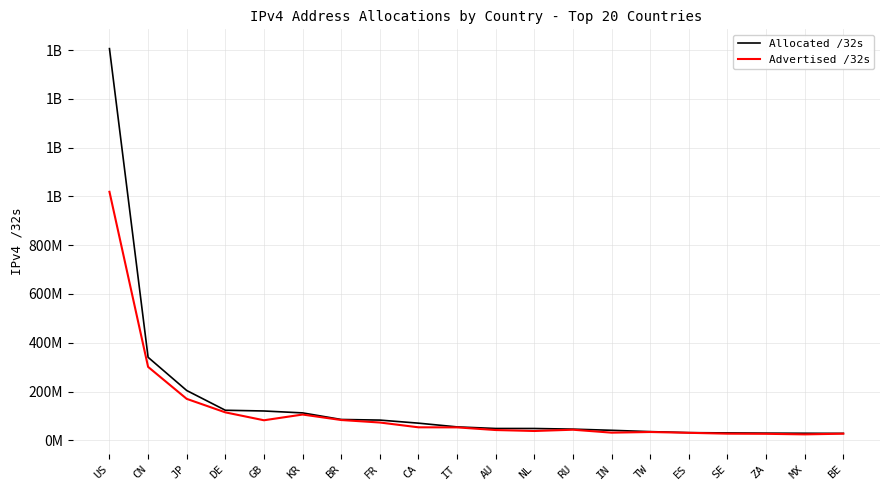

The Advertised /32s series shows 27291392 at SE. True or false?

True